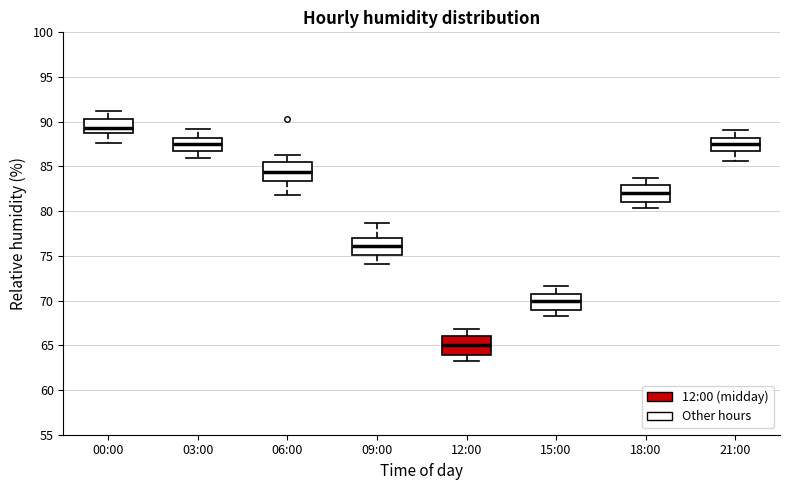

Reading left to right, read every box against the y-axis: the position of its median line, the range the box covers, and the ends of its whiskers. The values are not printed on the chart, so give them approximately, as read against the axis.

00:00: median 89.5, box 88.5 to 90.5, whiskers 87.5 to 91.0
03:00: median 87.5, box 86.5 to 88.0, whiskers 86.0 to 89.0
06:00: median 84.5, box 83.5 to 85.5, whiskers 82.0 to 86.5
09:00: median 76.0, box 75.0 to 77.0, whiskers 74.0 to 78.5
12:00: median 65.0, box 64.0 to 66.0, whiskers 63.5 to 67.0
15:00: median 70.0, box 69.0 to 71.0, whiskers 68.5 to 71.5
18:00: median 82.0, box 81.0 to 83.0, whiskers 80.5 to 83.5
21:00: median 87.5, box 86.5 to 88.0, whiskers 85.5 to 89.0